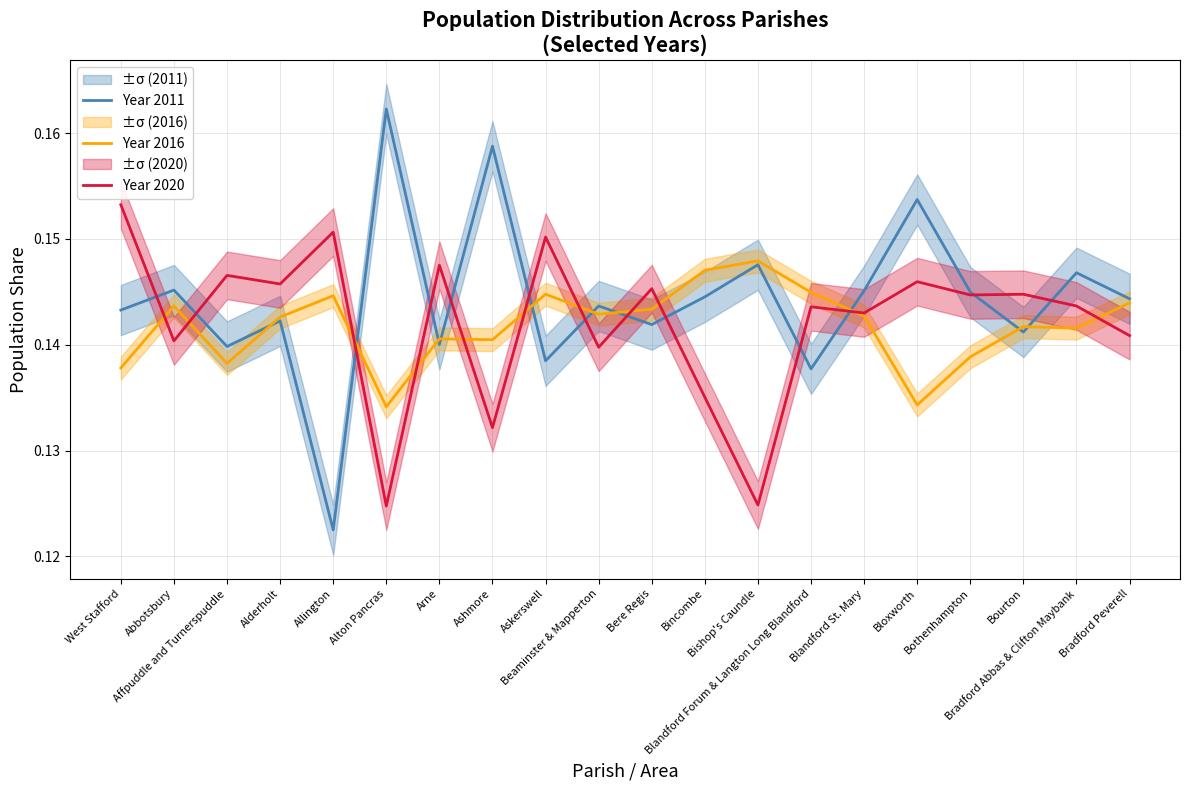

Between Ashmore and Bere Regis, which series saw the biggest shift?

Year 2011